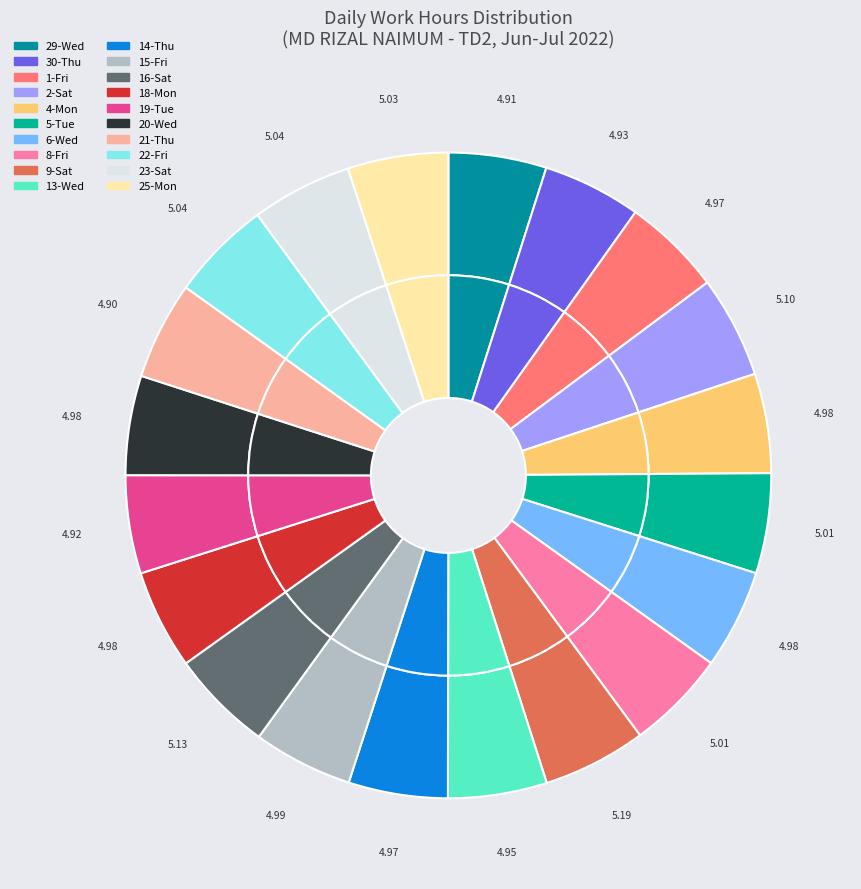

To the nearest percent, what percentage of the pie is 5-Tue?

5%